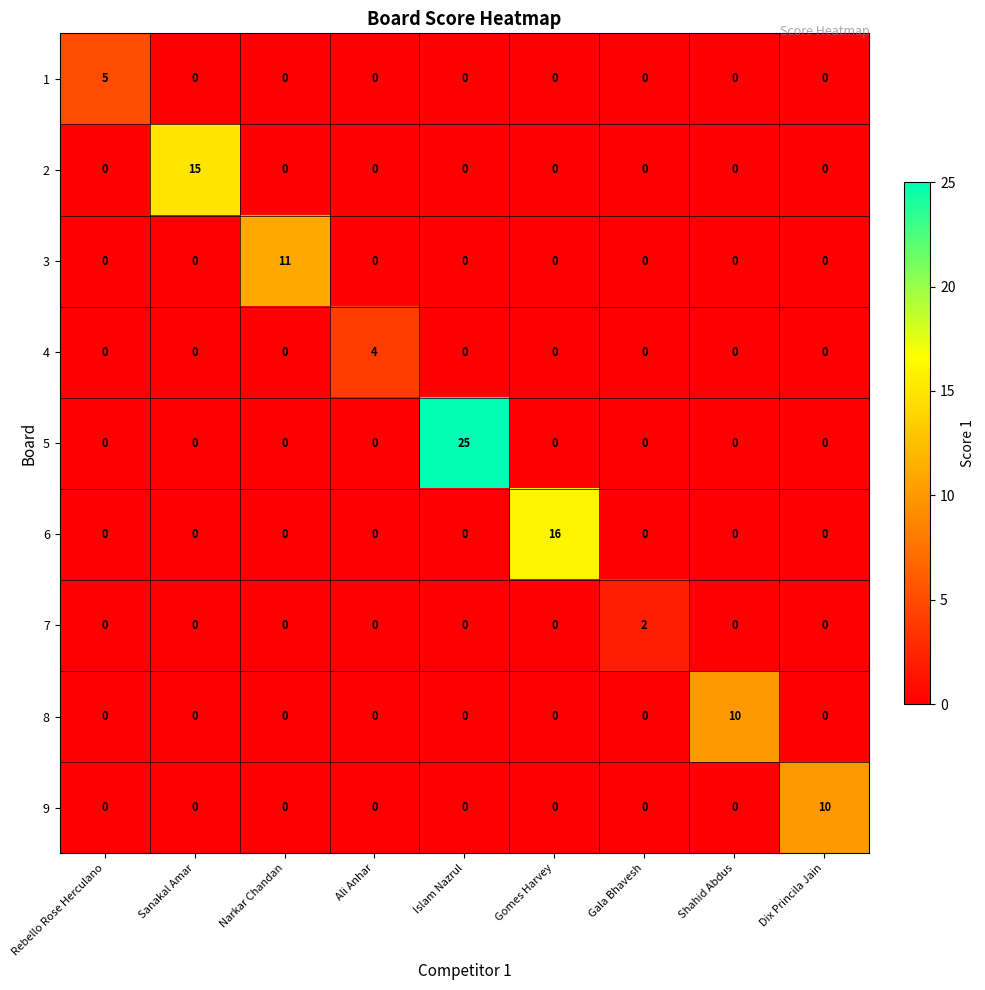

The 8 series shows -4 at Gala Bhavesh. True or false?

False